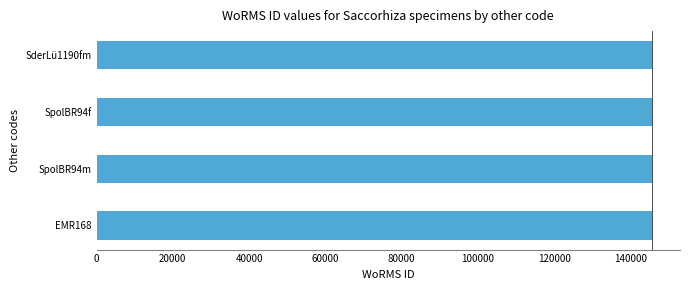

Approximately how many times larger is the value at SderLü1190fm compared to EMR168?

1.0